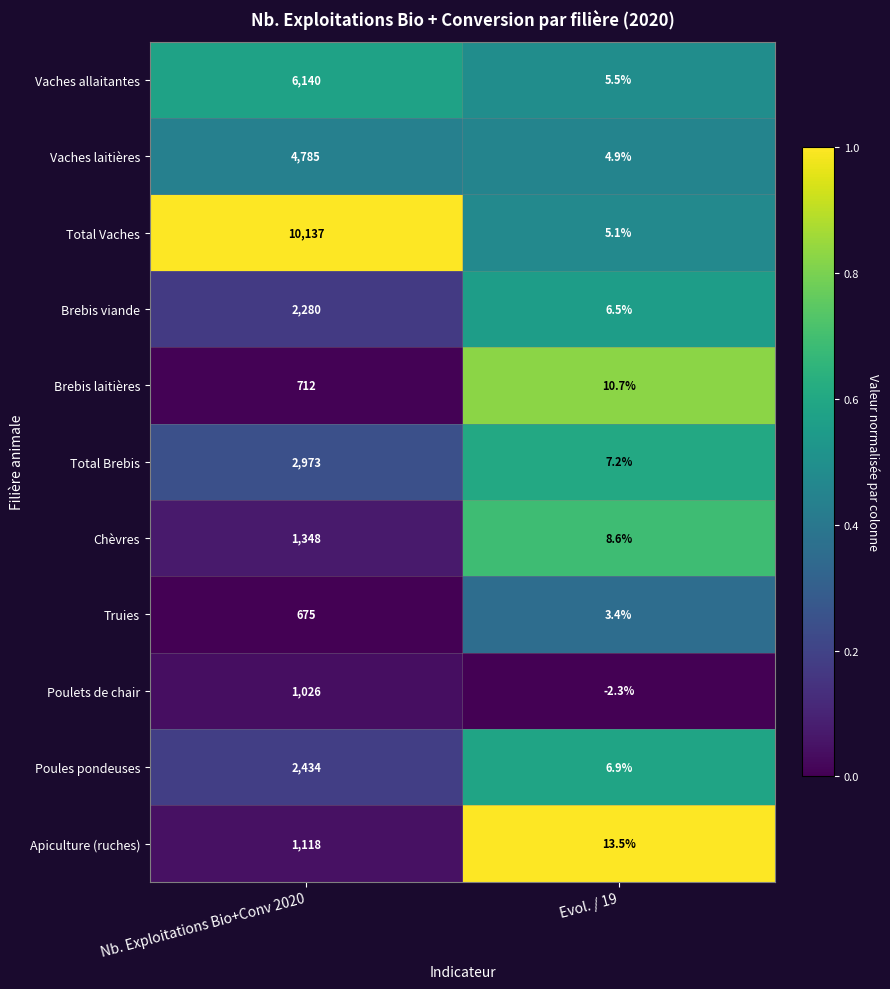

What is the difference between the highest and lowest values at Nb. Exploitations Bio+Conv 2020?

9462.0